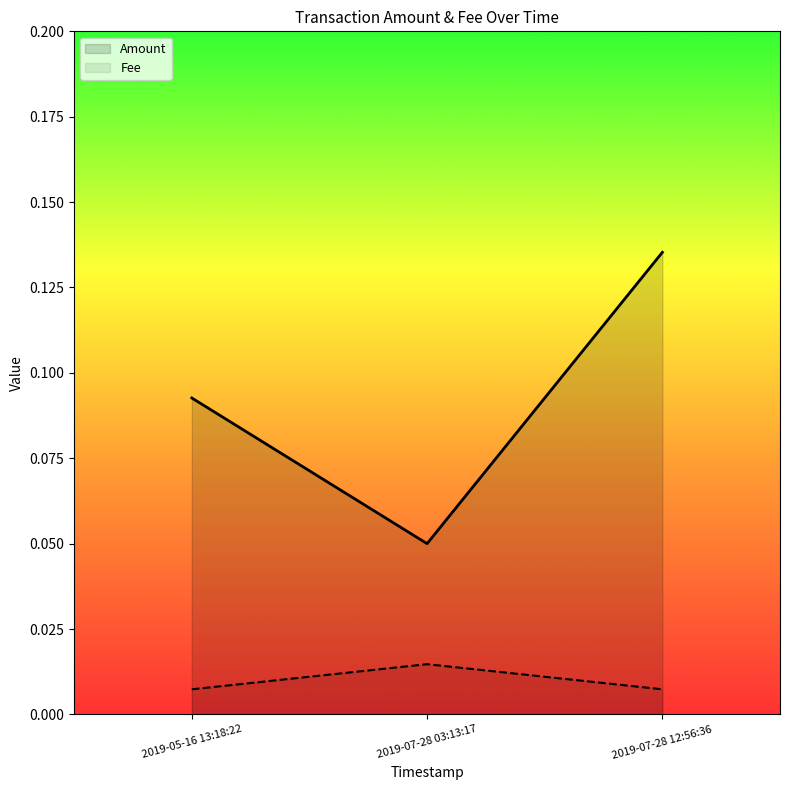

List the series in order of their peak value, lowest first.

Fee, Amount